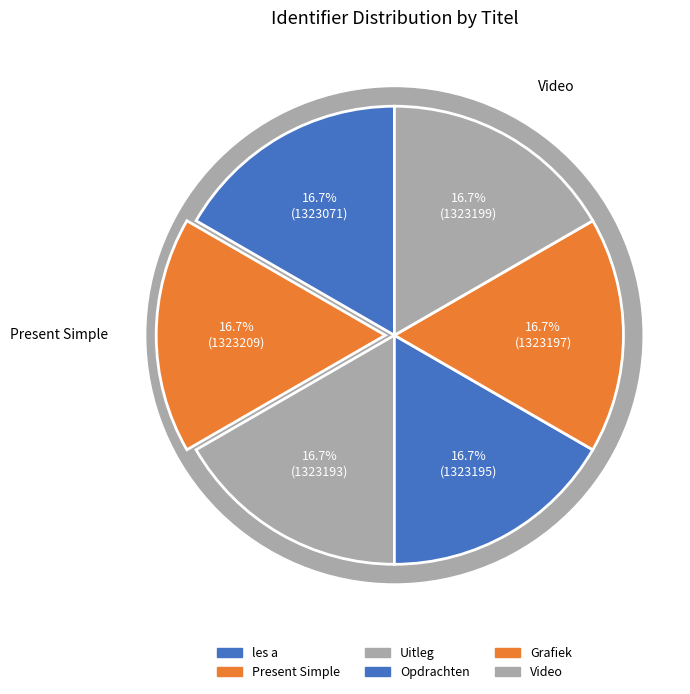

Is Grafiek the majority of the pie?

No